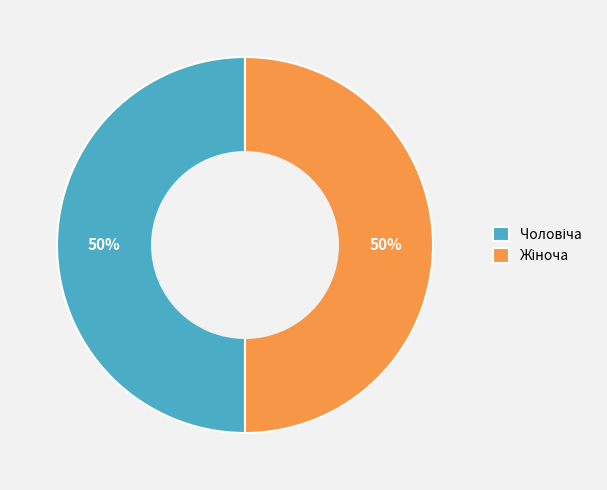

To the nearest percent, what is the average slice percentage?

50%